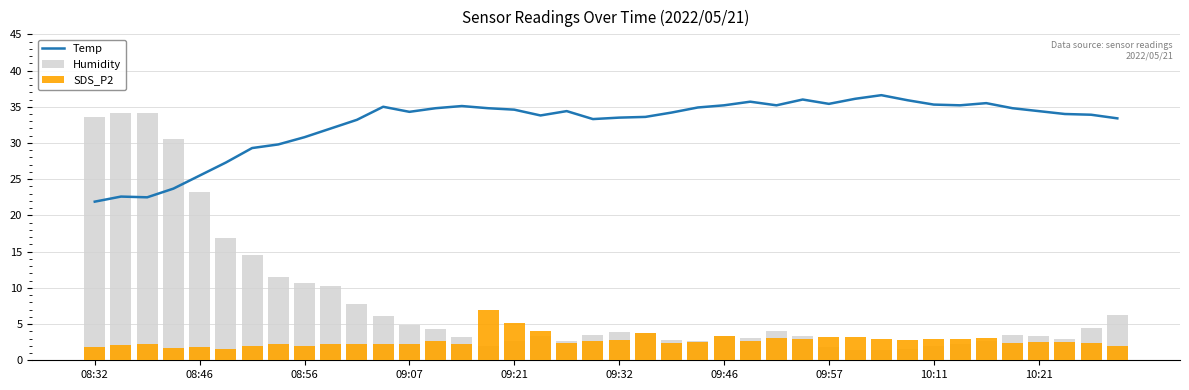

What is the difference between the highest and lowest values at 35?

32.4